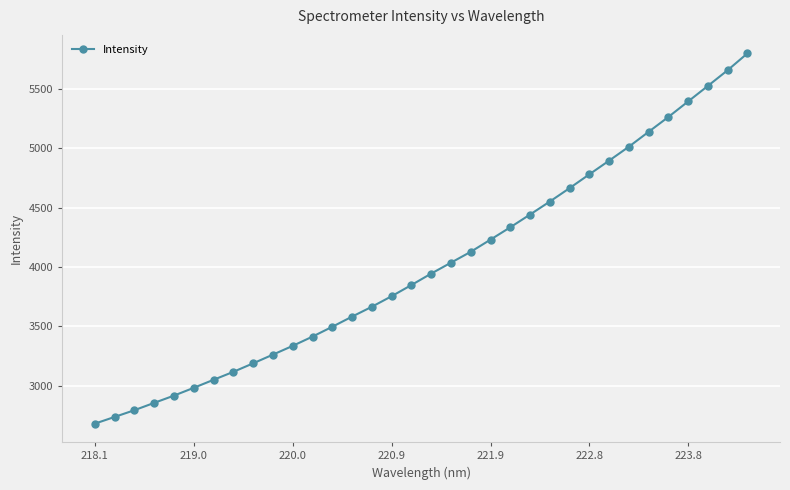

What is the maximum value shown in the chart?

5800.4